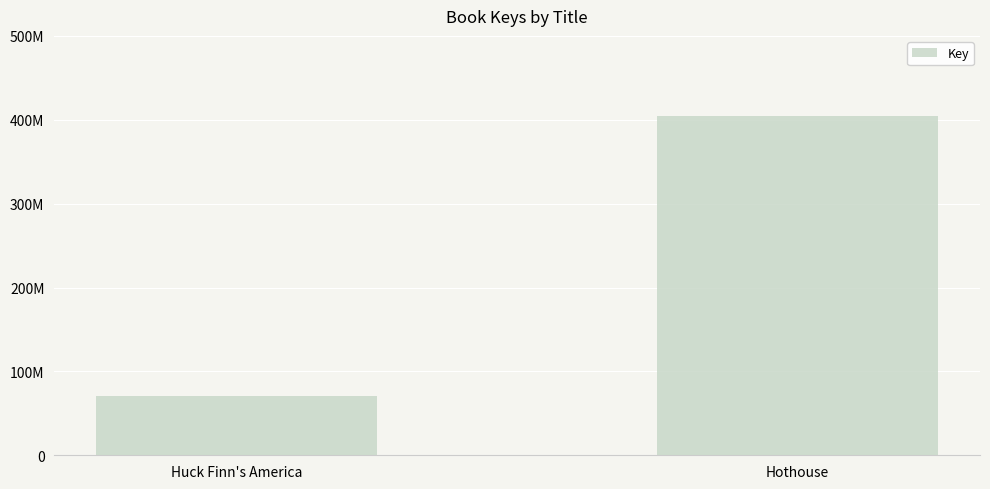

Rank the categories by value from highest to lowest.

Hothouse, Huck Finn's America